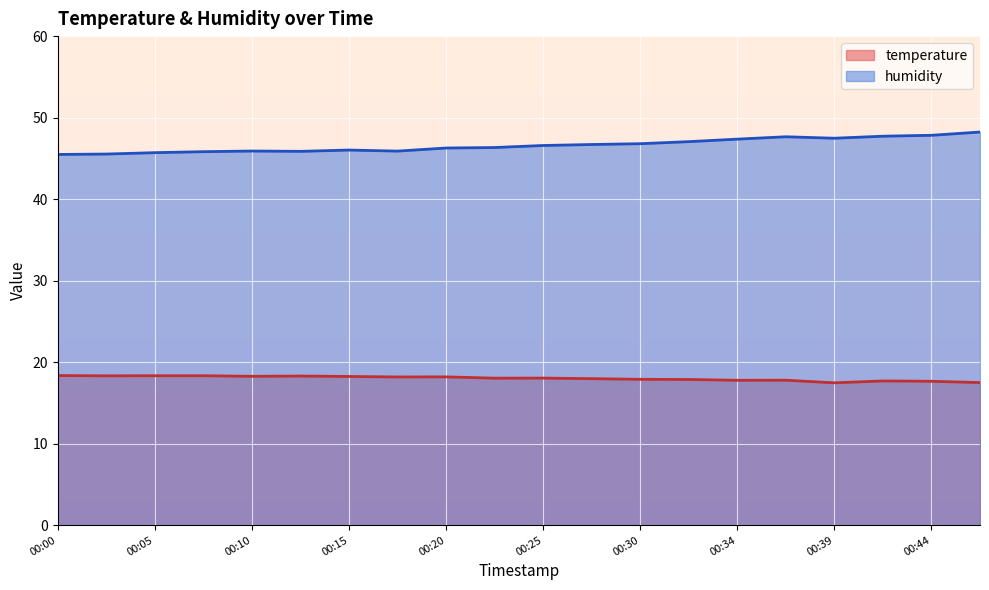

At which label is humidity closest to 46?

00:15